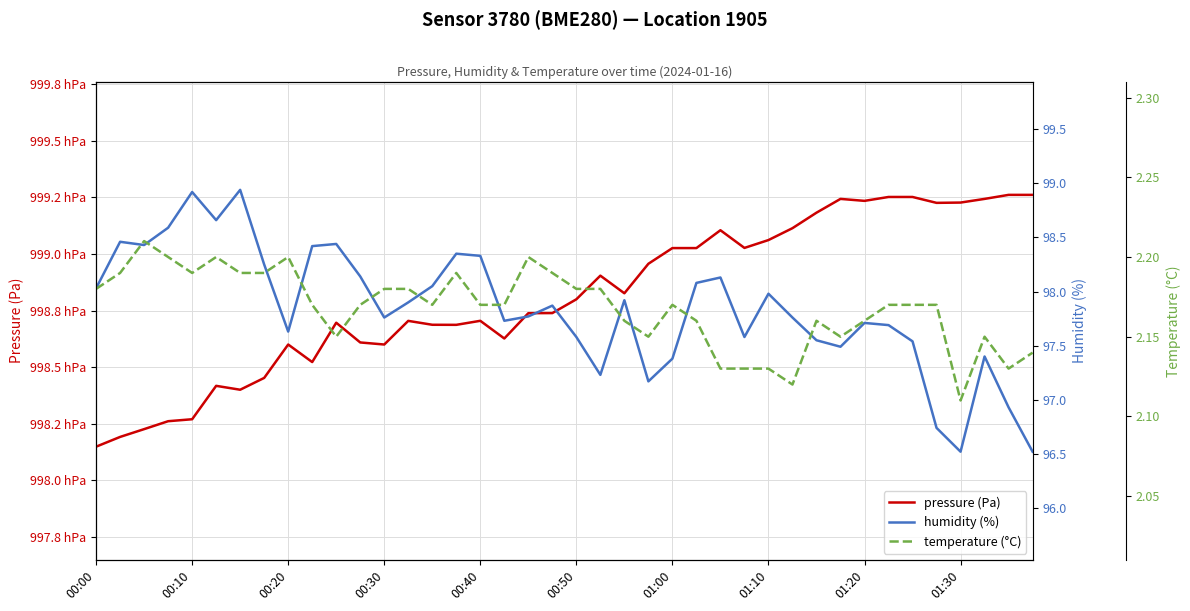

True or false: pressure (Pa) has more than 0 points higher than both neighbors.

True